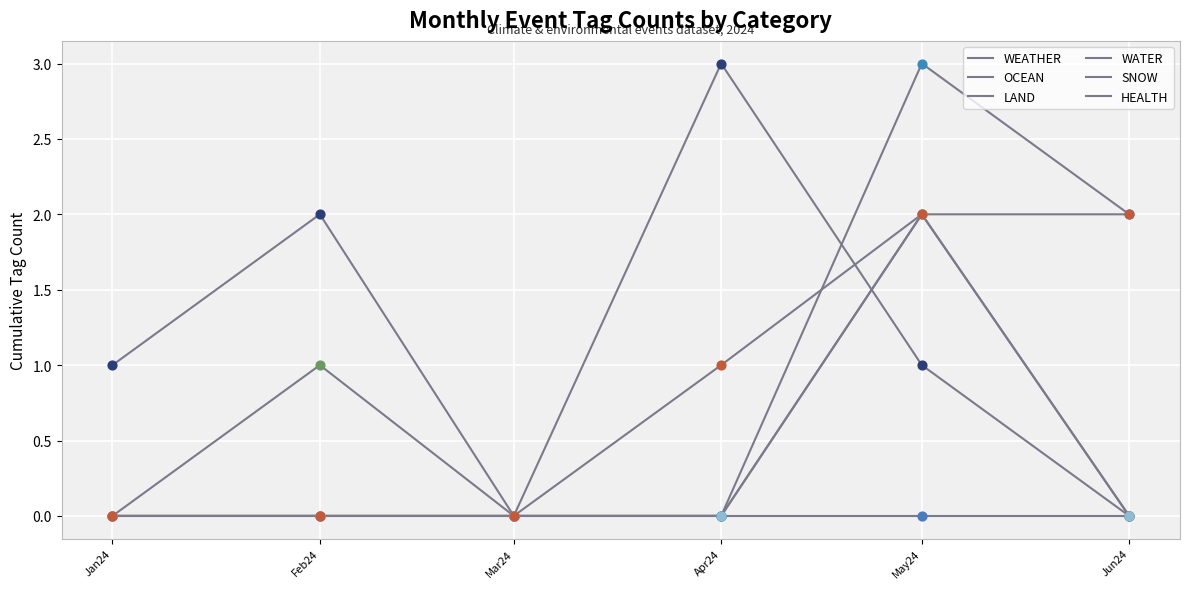

Does the chart have visible grid lines?

Yes